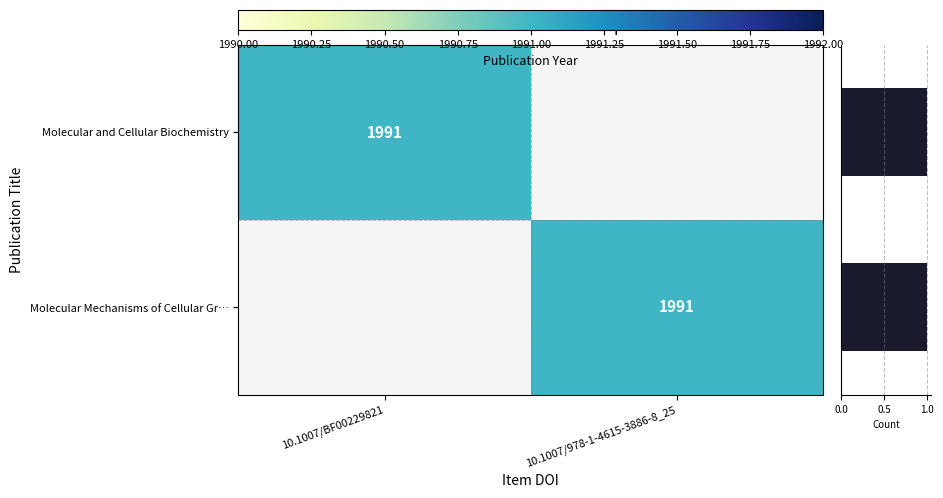

How many positive values does the Molecular Mechanisms of Cellular Gr… series have?

1